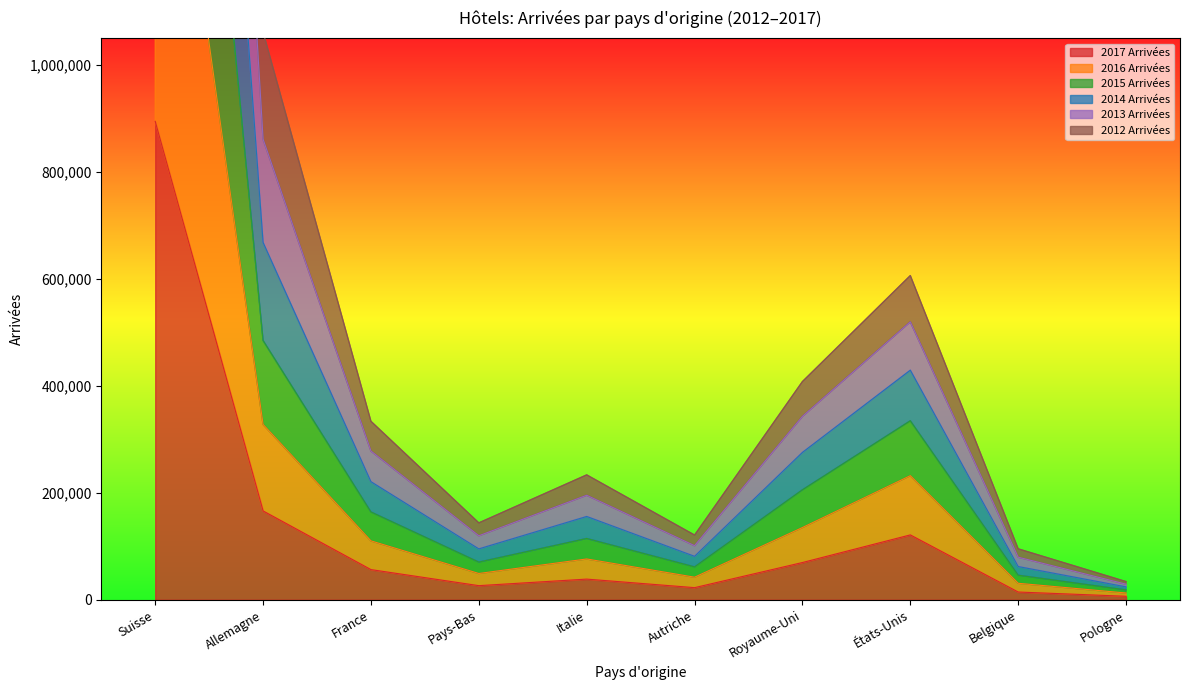

Where is the first local maximum for 2015 Arrivées?

Italie